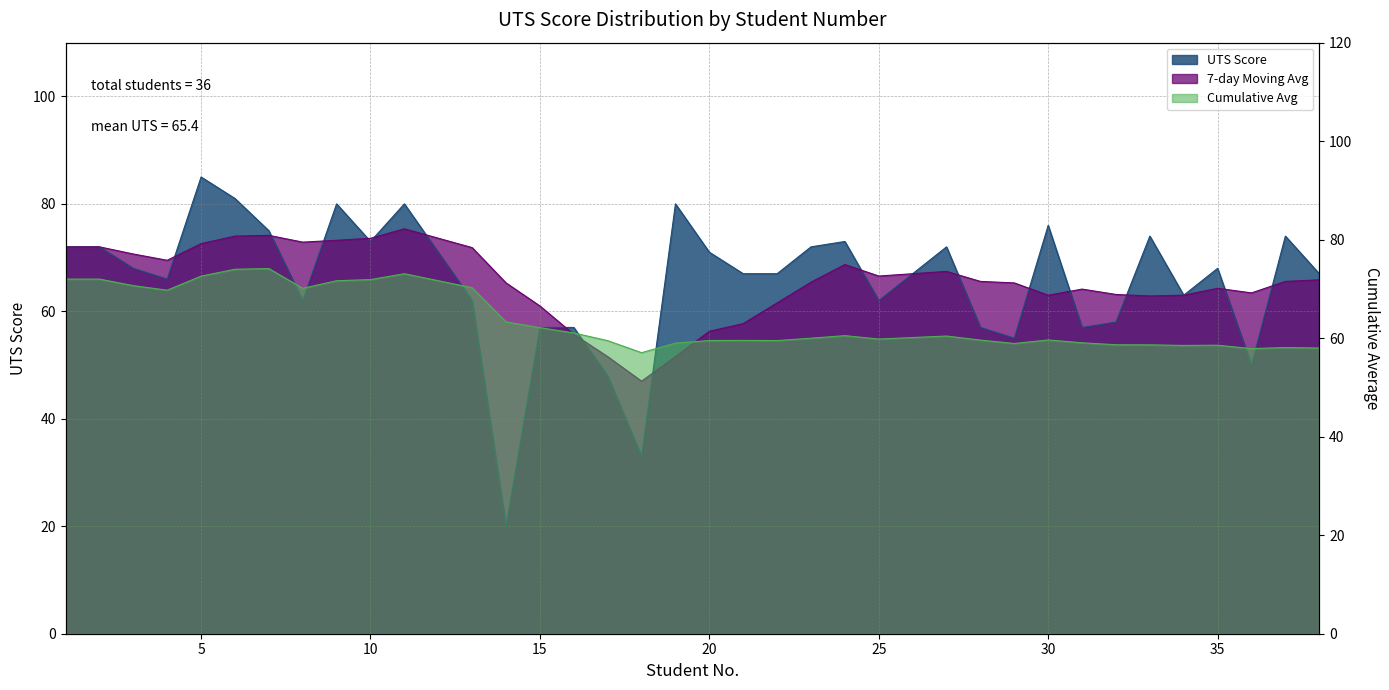

Between which two adjacent categories do Cumulative Avg and UTS Score first intersect?

4 and 5